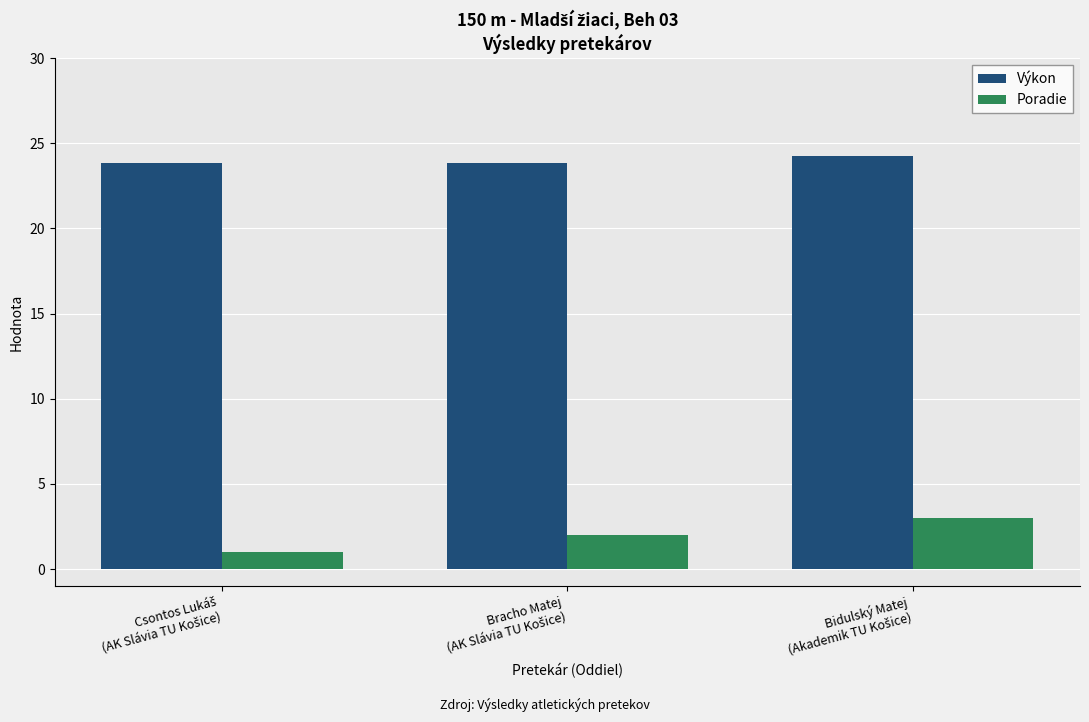

What is the average value of the Poradie series?

2.0